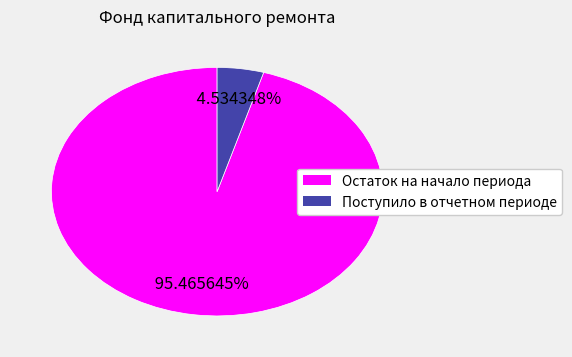

To the nearest percent, what portion does Поступило в отчетном периоде represent?

5%